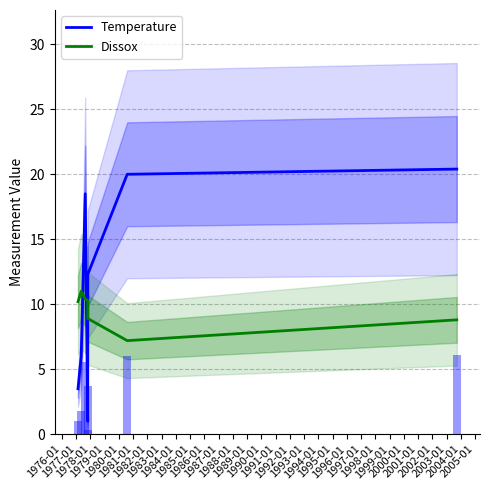

What is the difference between the maximum and minimum values in the Dissox series?

3.8